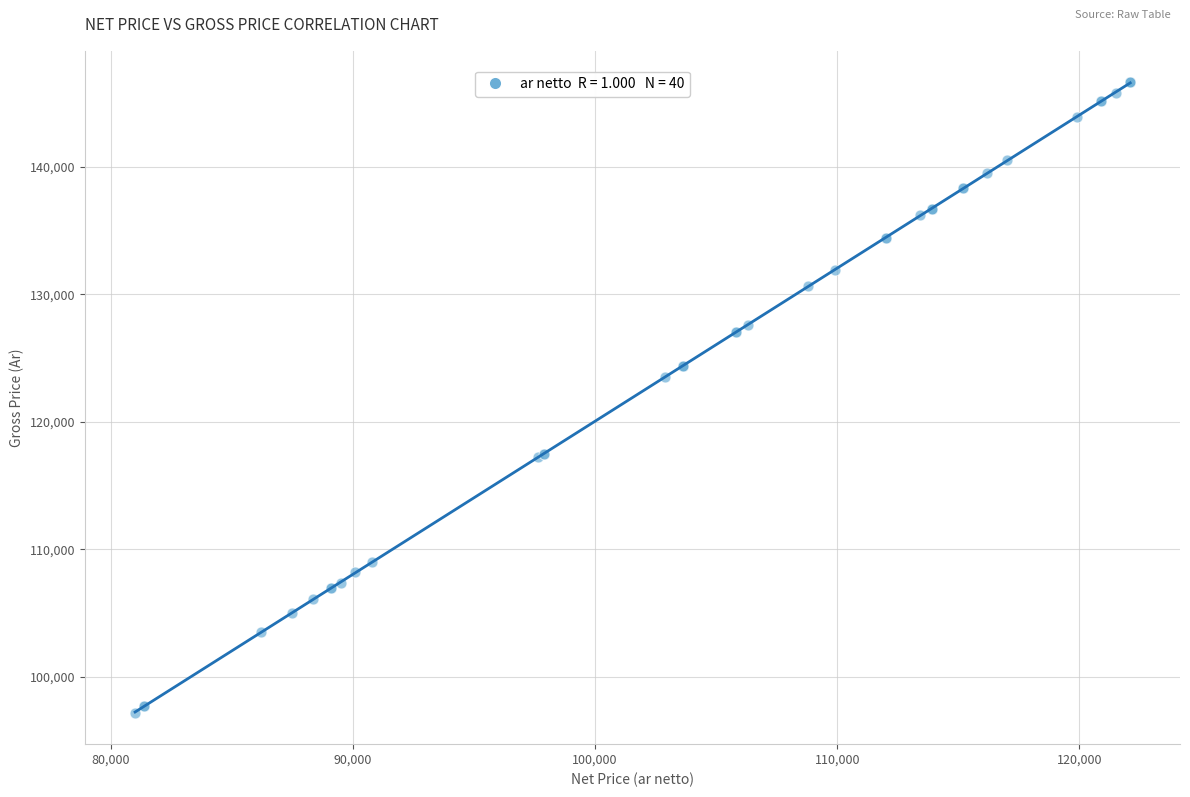

What Y value in the scatter plot is closest to 121900?

123500